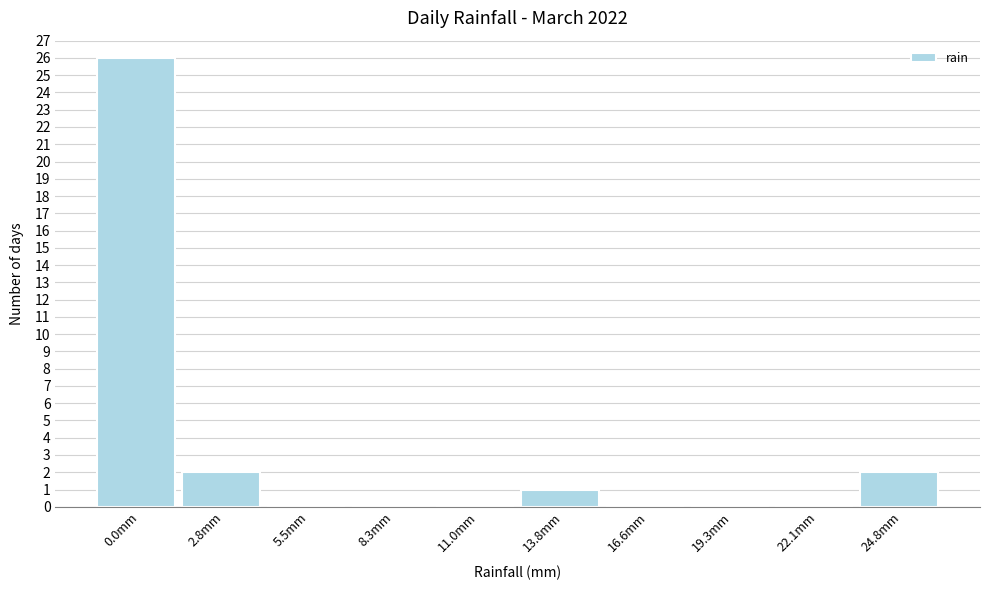

Reading left to right, extract all data points from this chart.

0.0mm=26	2.8mm=2	5.5mm=0	8.3mm=0	11.0mm=0	13.8mm=1	16.6mm=0	19.3mm=0	22.1mm=0	24.8mm=2